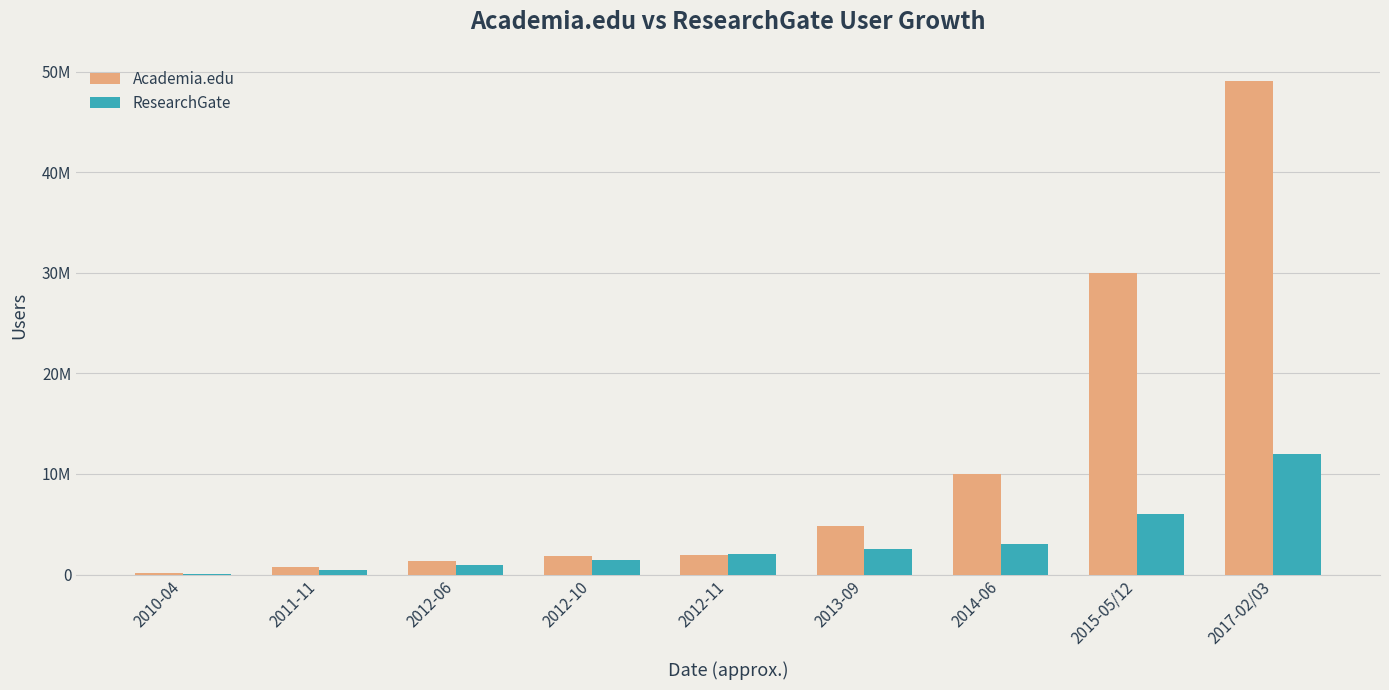

Rank the series by their average value, from highest to lowest.

Academia.edu, ResearchGate